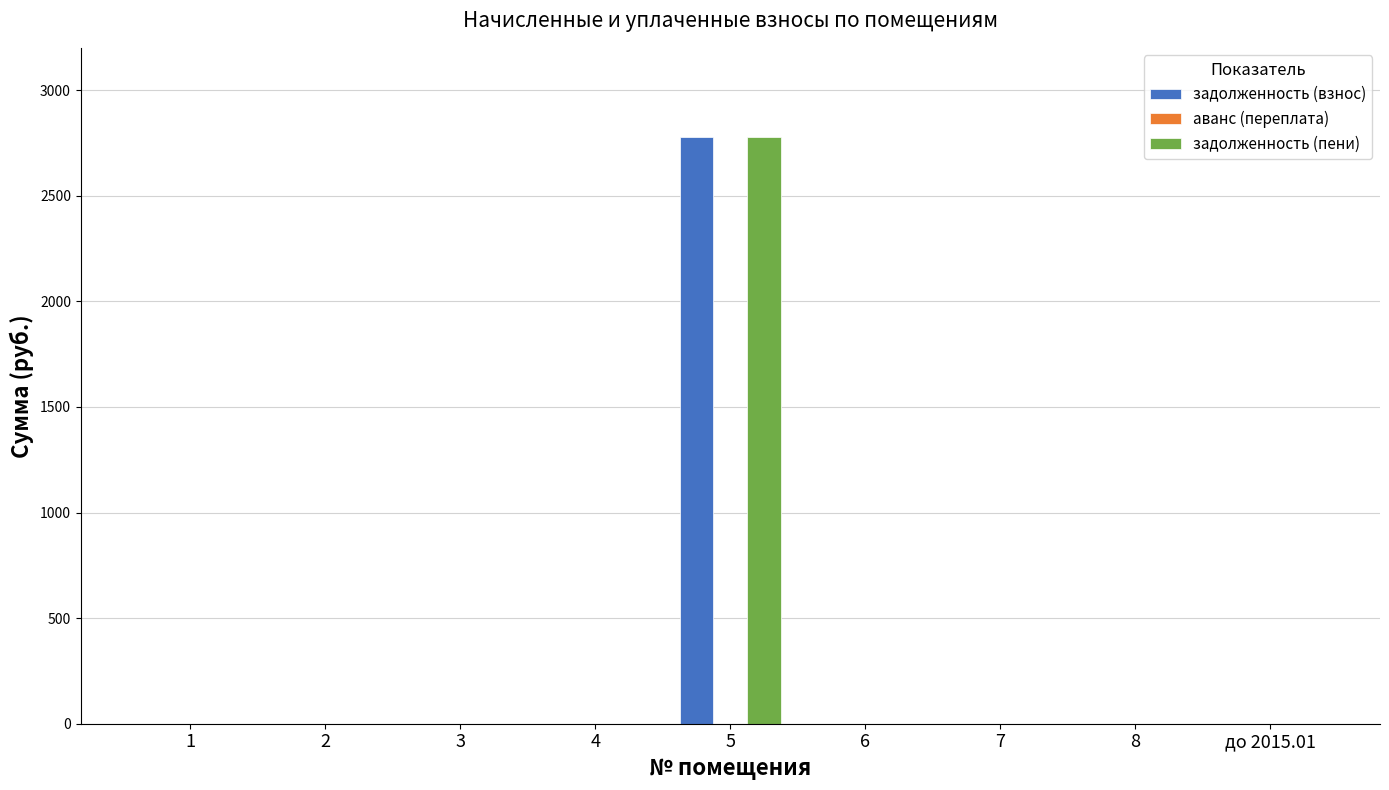

True or false: задолженность (пени) has a value of 1431.8 at 4.

False